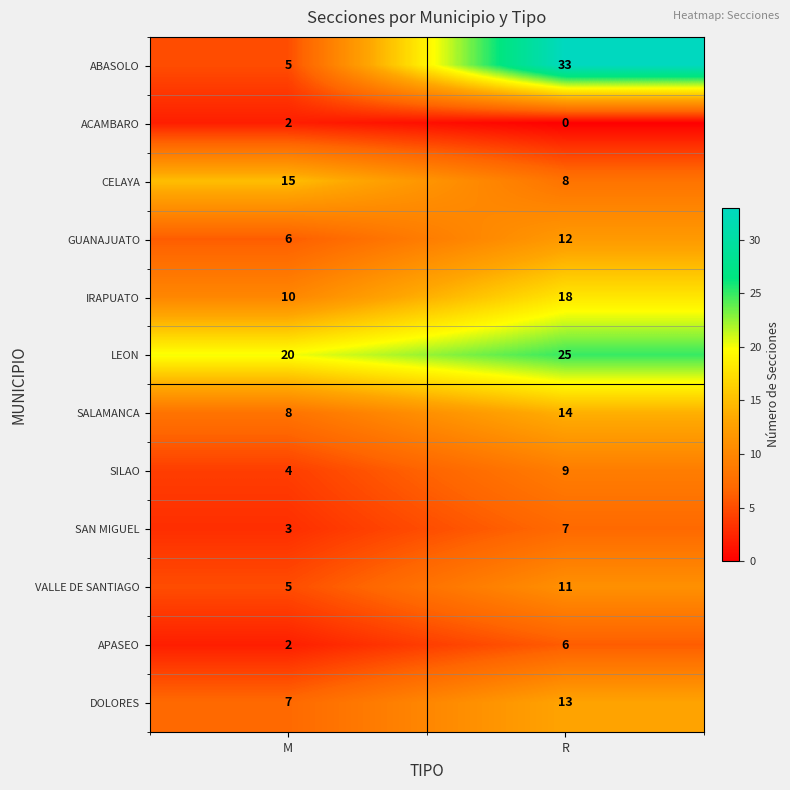

Between M and R, which series saw the biggest shift?

ABASOLO